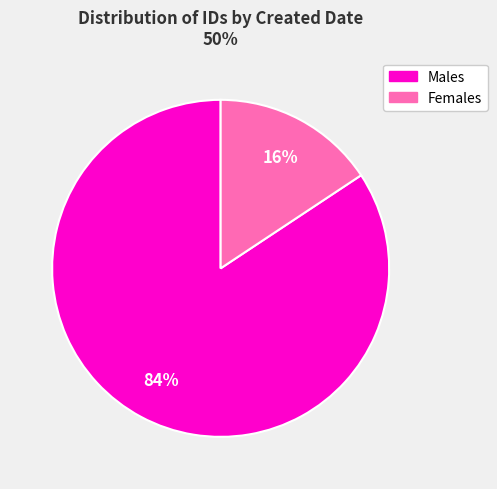

Is there any slice that represents more than half of the pie?

Yes